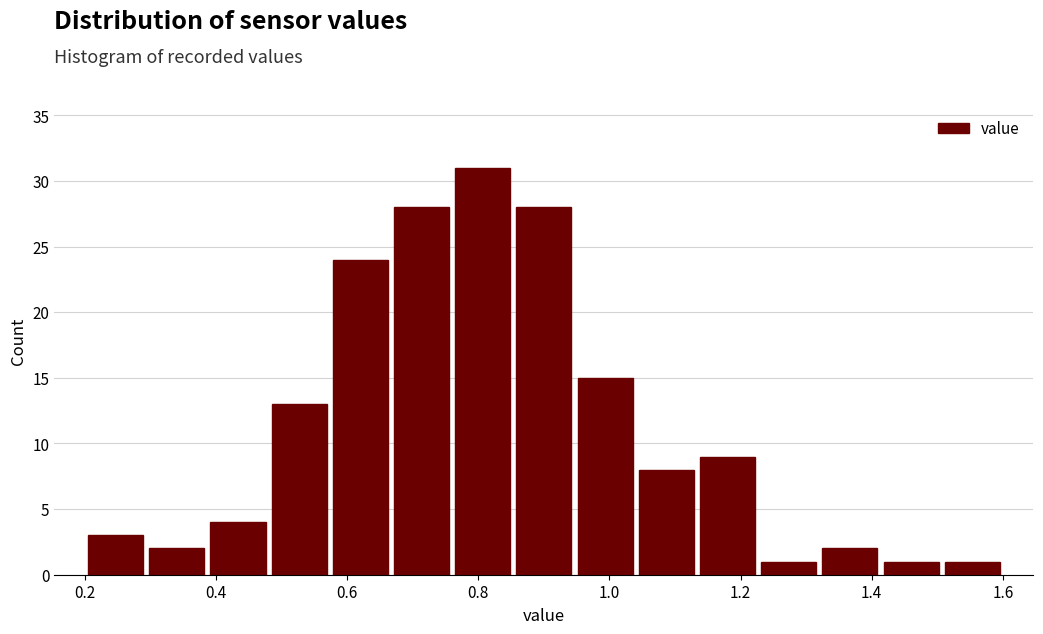

Over which range of the x-axis is the bar tallest?

0.76 to 0.86